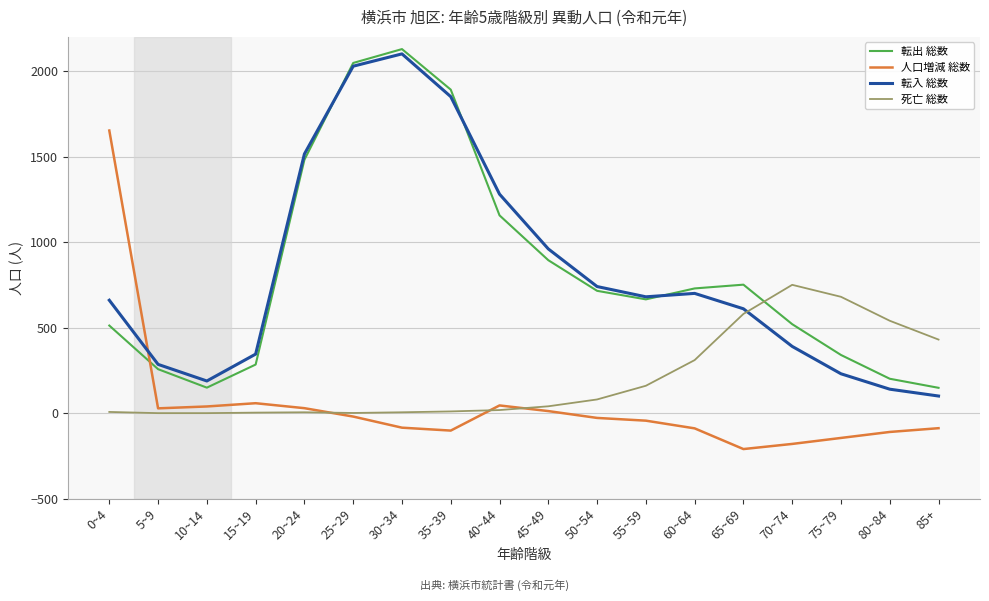

Which series changed the most between 30~34 and 75~79?

転入 総数